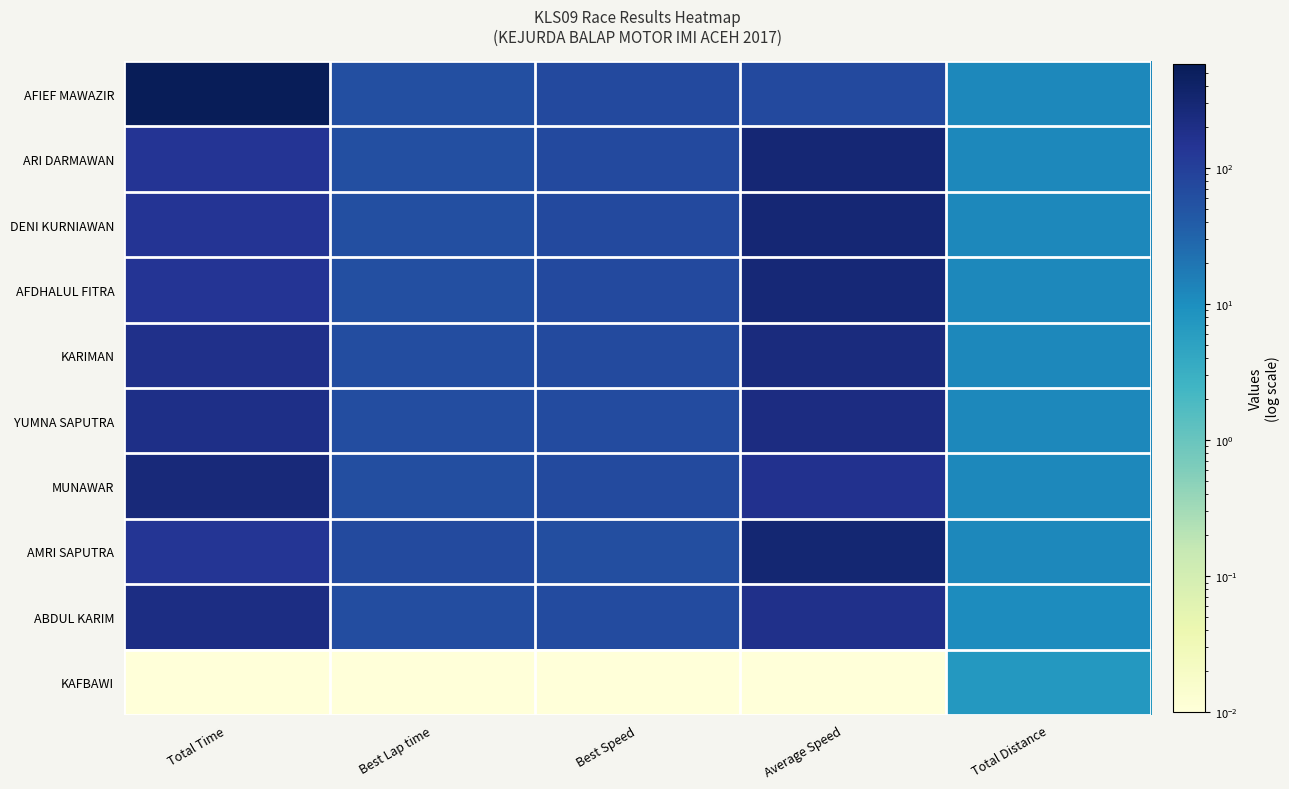

Rank the series by their maximum value, from lowest to highest.

KAFBAWI, ABDUL KARIM, YUMNA SAPUTRA, KARIMAN, MUNAWAR, AFDHALUL FITRA, DENI KURNIAWAN, ARI DARMAWAN, AMRI SAPUTRA, AFIEF MAWAZIR